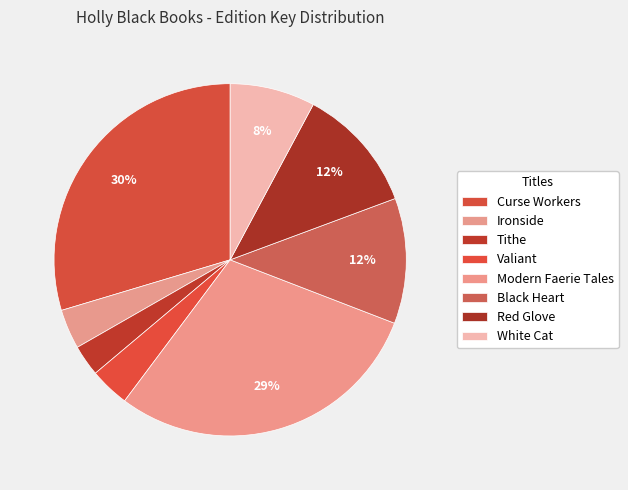

How many slices are in this pie chart?

8